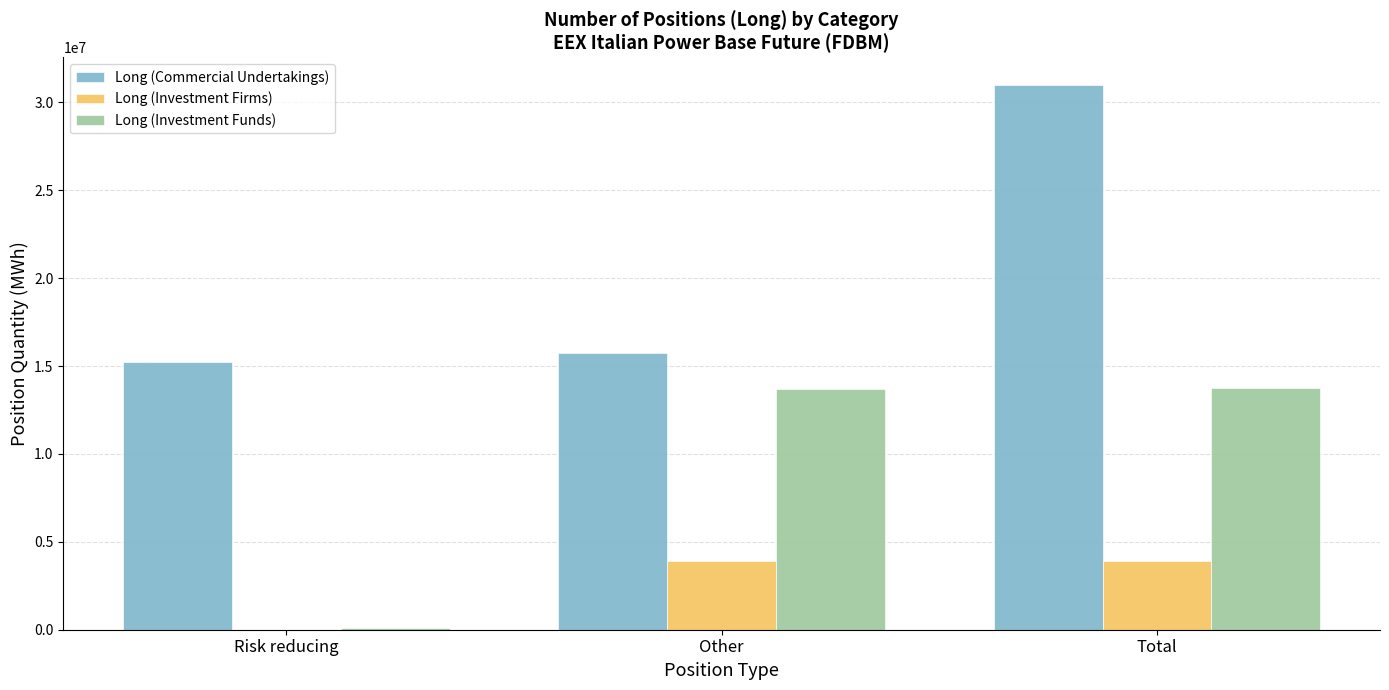

What is the highest value of the Long (Investment Funds) series?

13773979